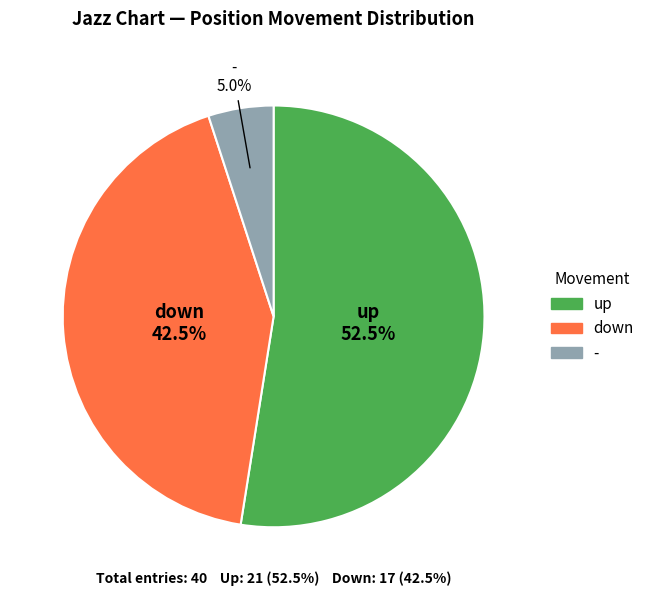

Rank the categories by value from highest to lowest.

up, down, -